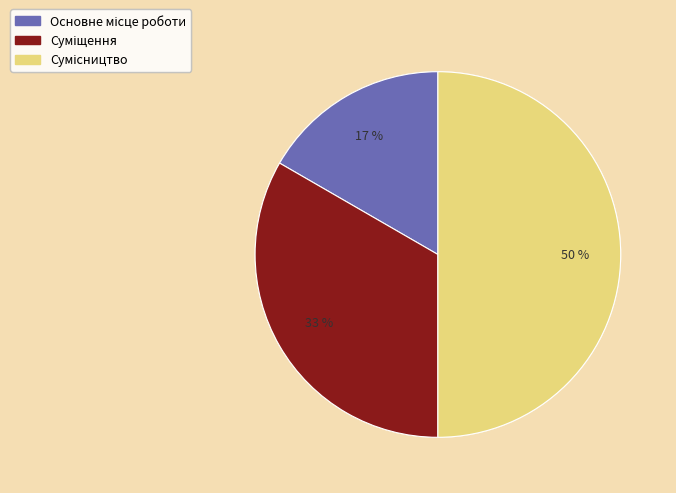

To the nearest percent, what is the average slice percentage?

33%